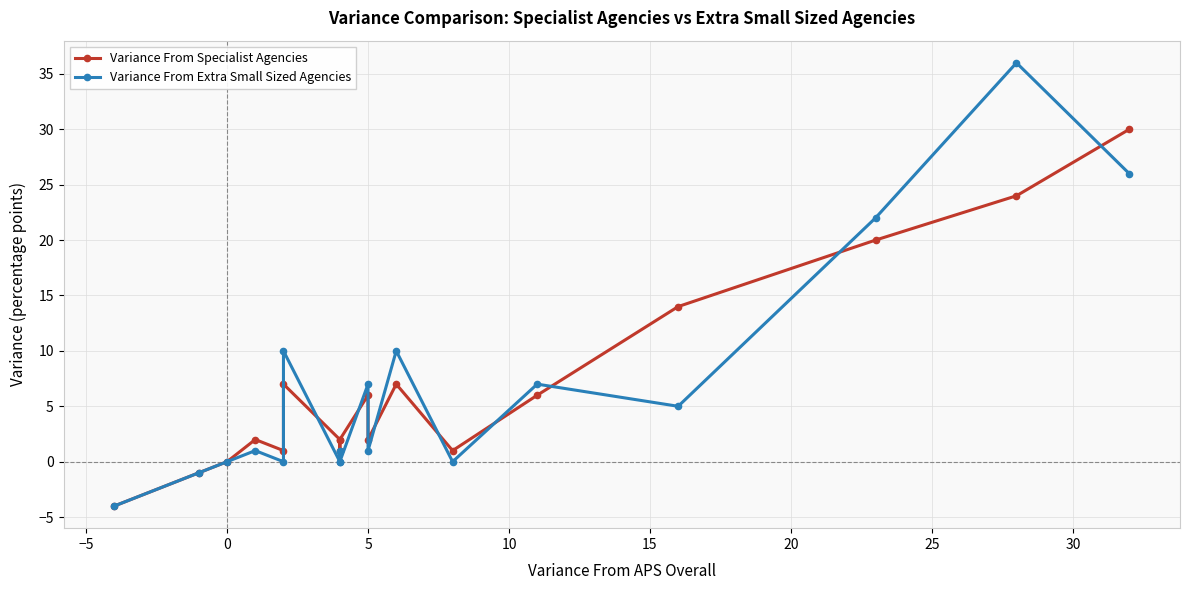

Does the chart display data point markers on the line(s)?

Yes